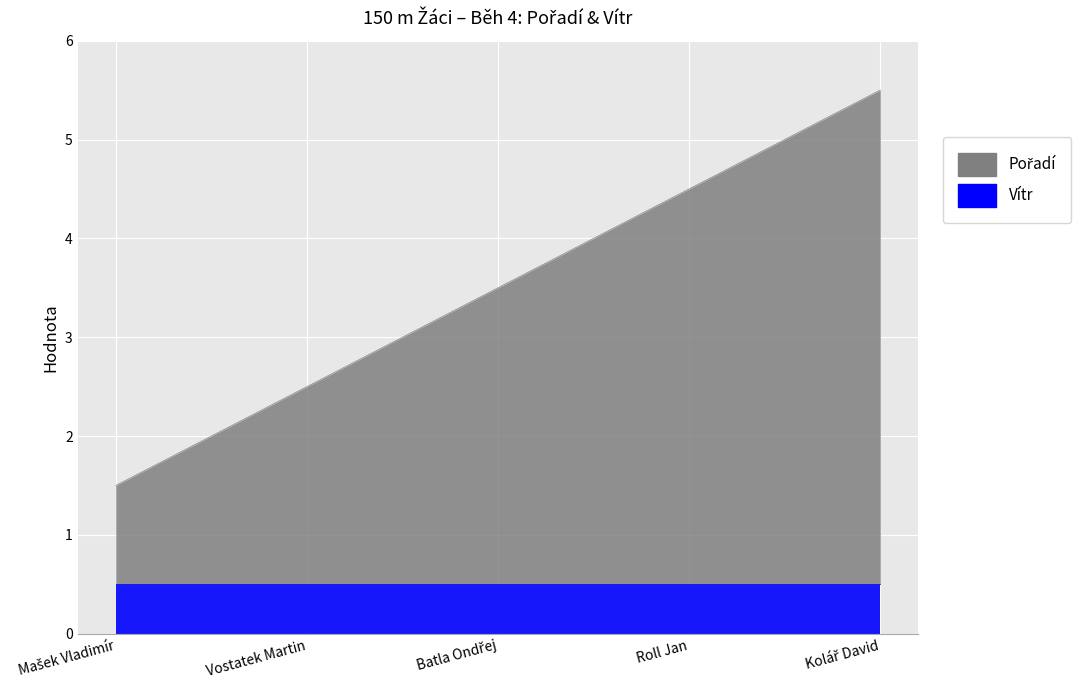

Count the number of values greater than 3.

3